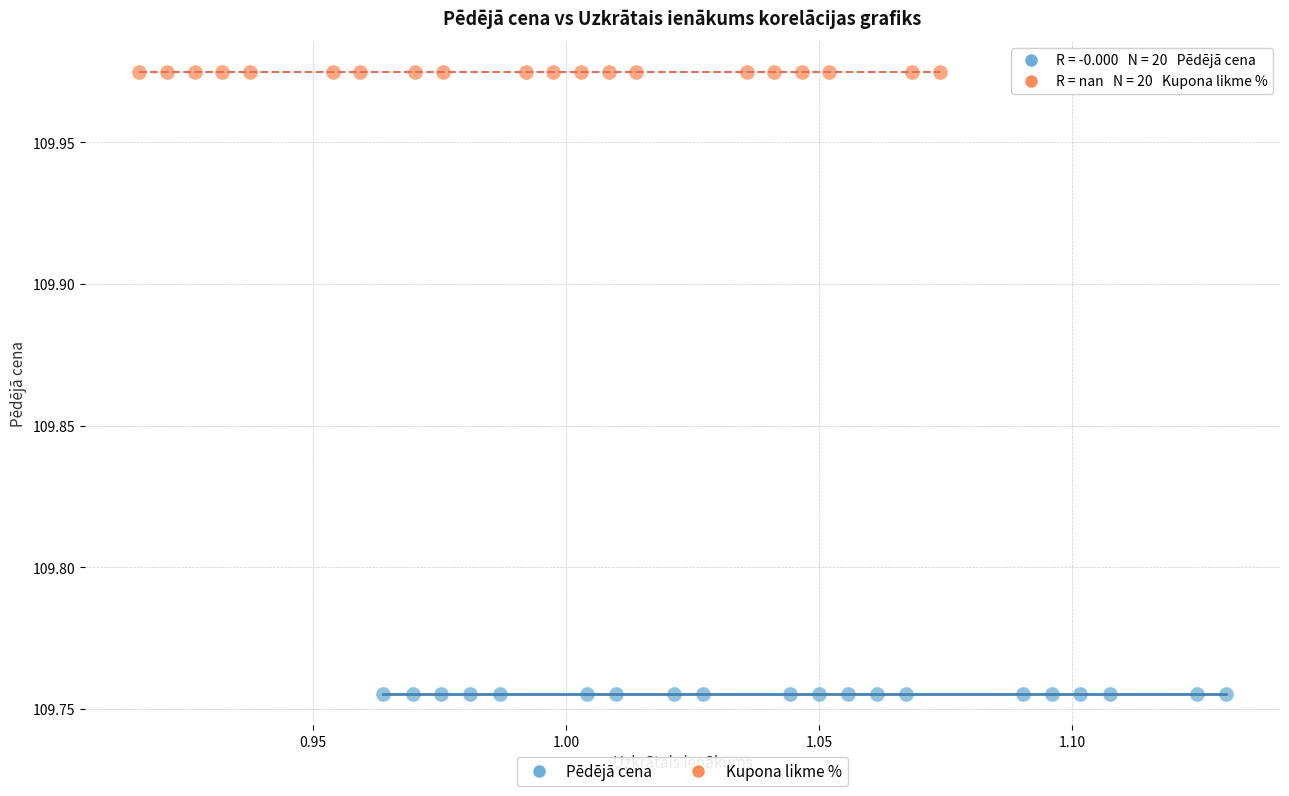

Which series reaches the minimum Y coordinate?

Pēdējā cena